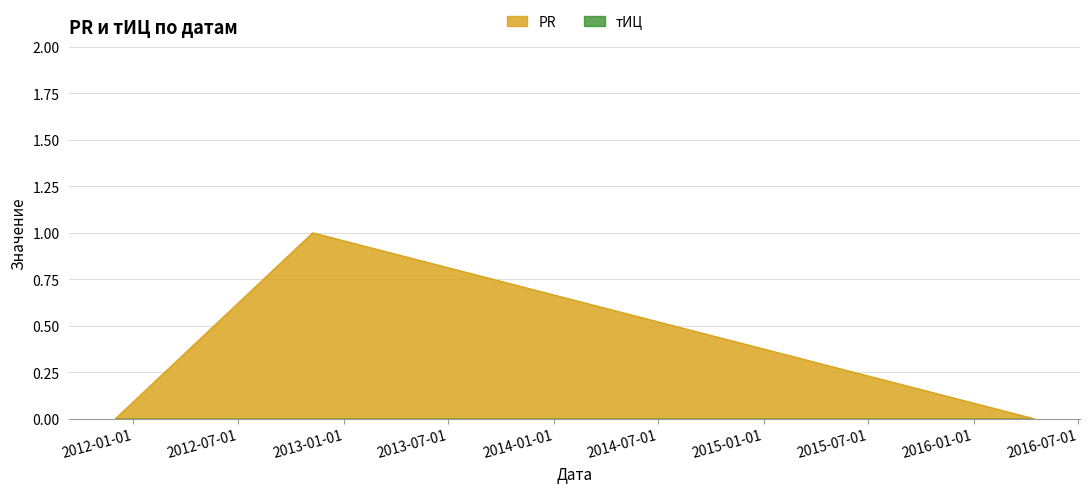

What is the maximum value shown in the chart?

1